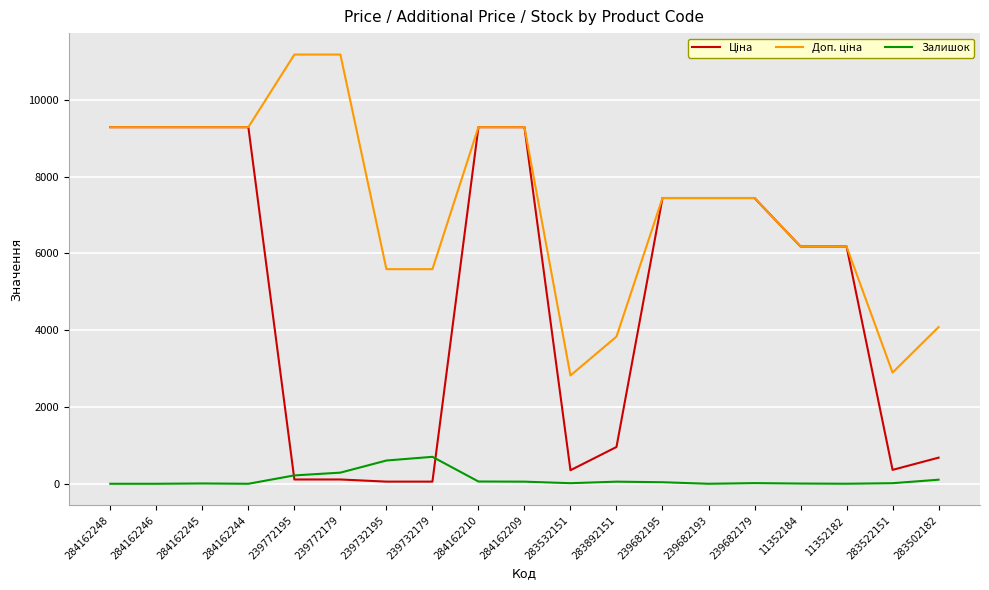

What is the difference between the highest and lowest values at 284162246?

9290.5